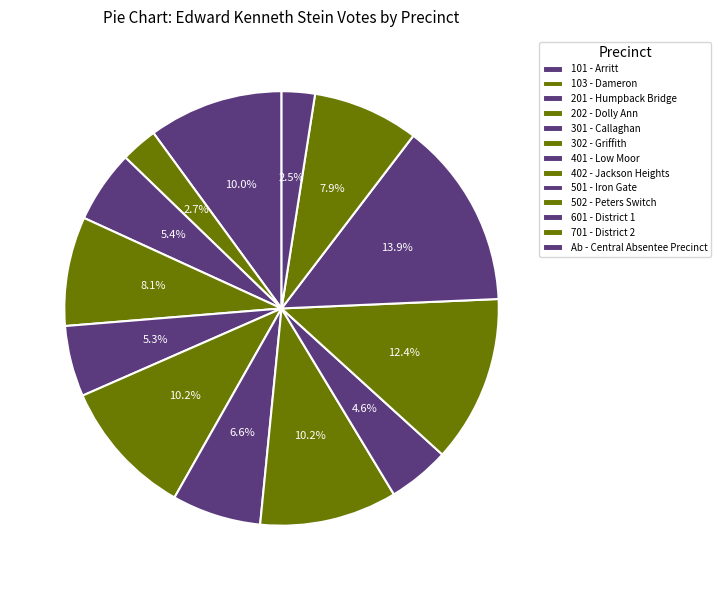

Combined, do 401 - Low Moor and 501 - Iron Gate account for over 50%?

No